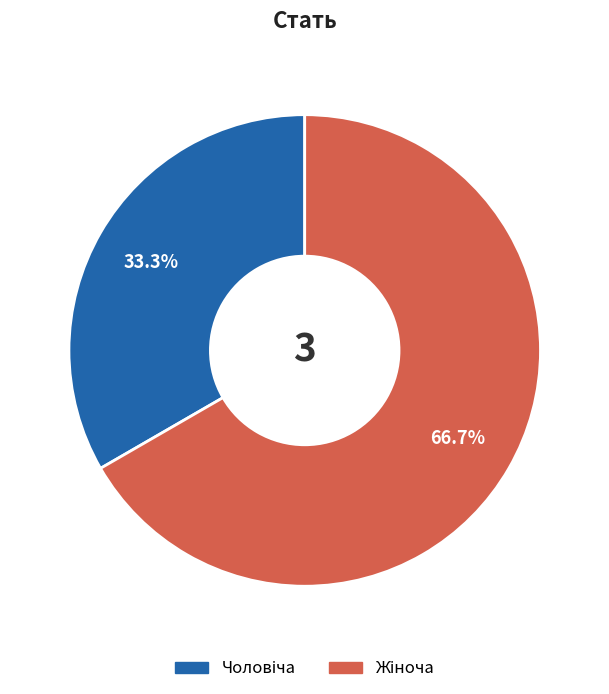

Is there a majority slice in this chart?

Yes